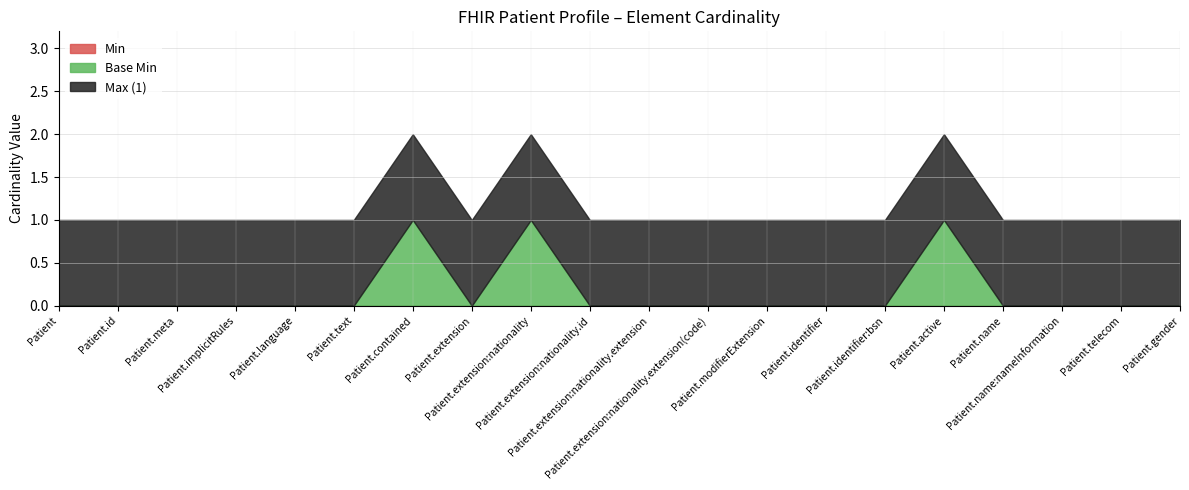

At which category does the chart reach its peak across all series?

Patient.contained